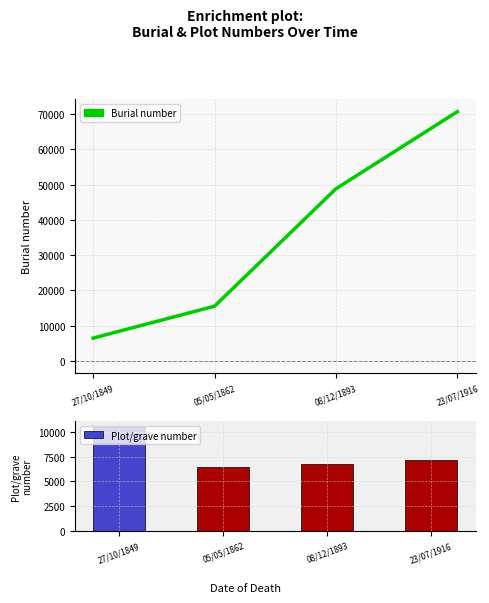

Is the value of Burial number at 27/10/1849 greater than the value of Plot/grave number at 23/07/1916?

No